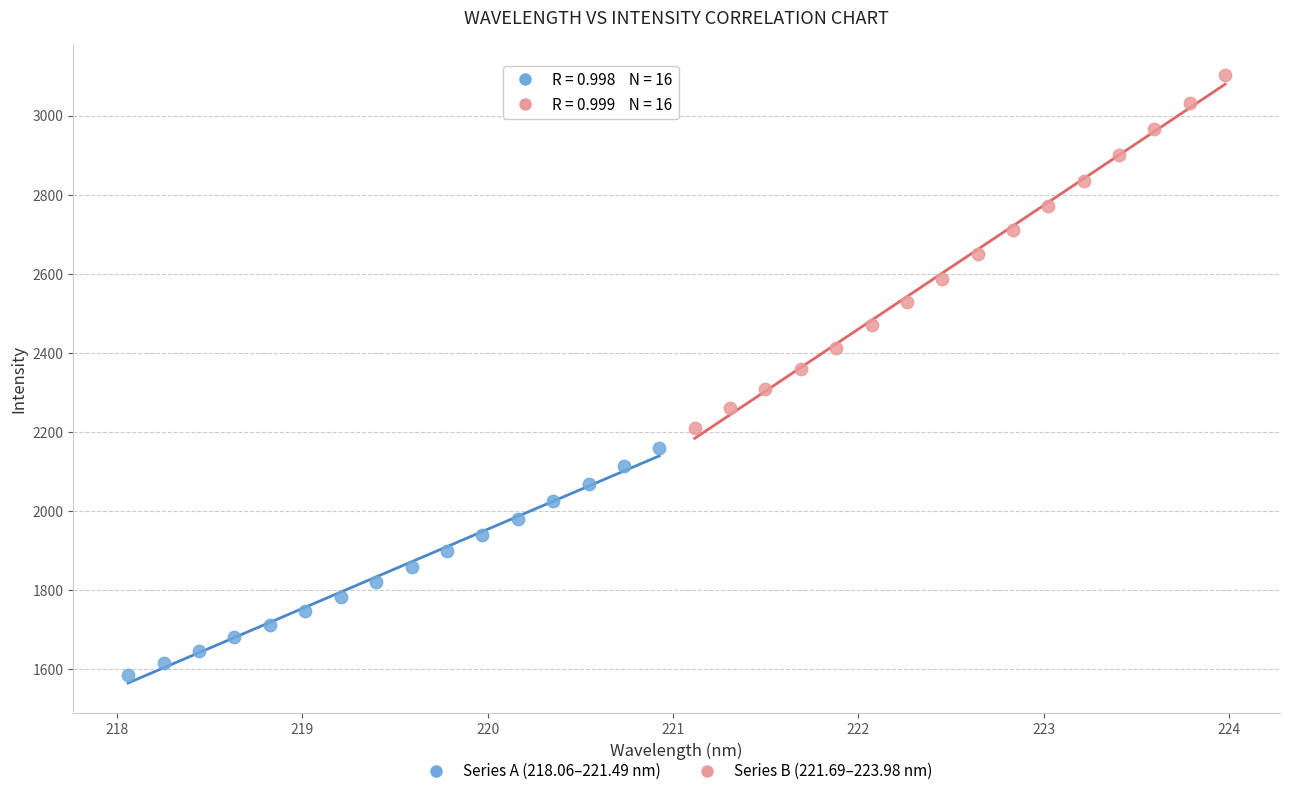

Which series reaches the maximum Y coordinate?

Series B (221.69–223.98 nm)